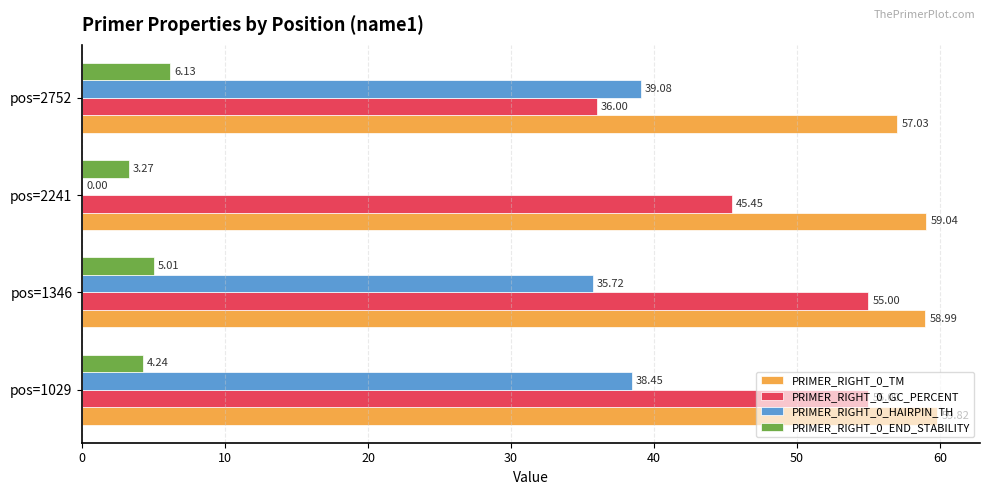

What are all the series names shown in the legend?

PRIMER_RIGHT_0_TM, PRIMER_RIGHT_0_GC_PERCENT, PRIMER_RIGHT_0_HAIRPIN_TH, PRIMER_RIGHT_0_END_STABILITY